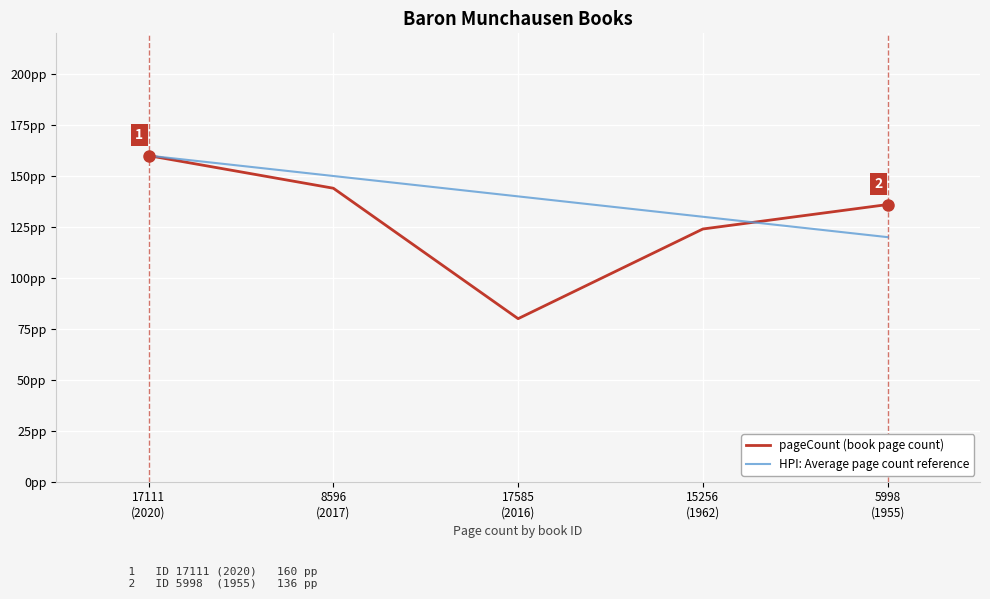

Reading left to right, what are all the values shown in this chart?

pageCount (book page count): 17111
(2020)=160	8596
(2017)=144	17585
(2016)=80	15256
(1962)=124	5998
(1955)=136
HPI: Average page count reference: 17111
(2020)=160	8596
(2017)=150	17585
(2016)=140	15256
(1962)=130	5998
(1955)=120